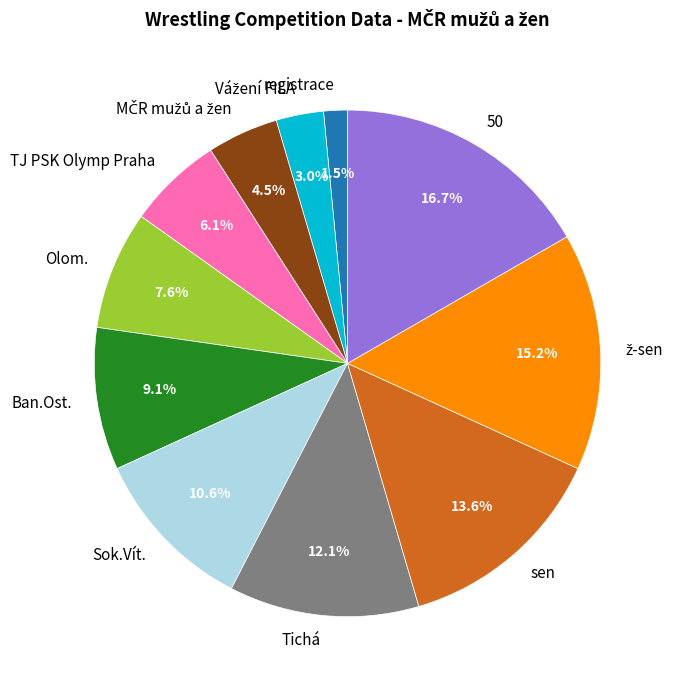

Is the sum of Sok.Vít. and registrace greater than half?

No